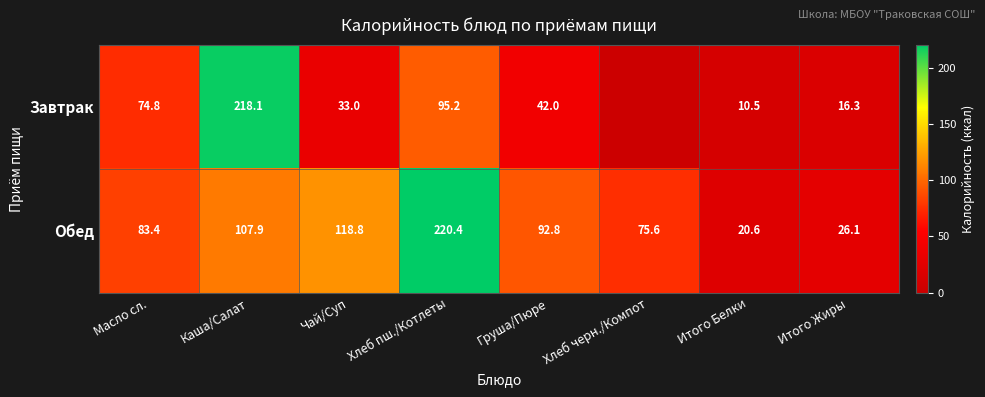

Rank the categories by Обед value from highest to lowest.

Хлеб пш./Котлеты, Чай/Суп, Каша/Салат, Груша/Пюре, Масло сл., Хлеб черн./Компот, Итого Жиры, Итого Белки